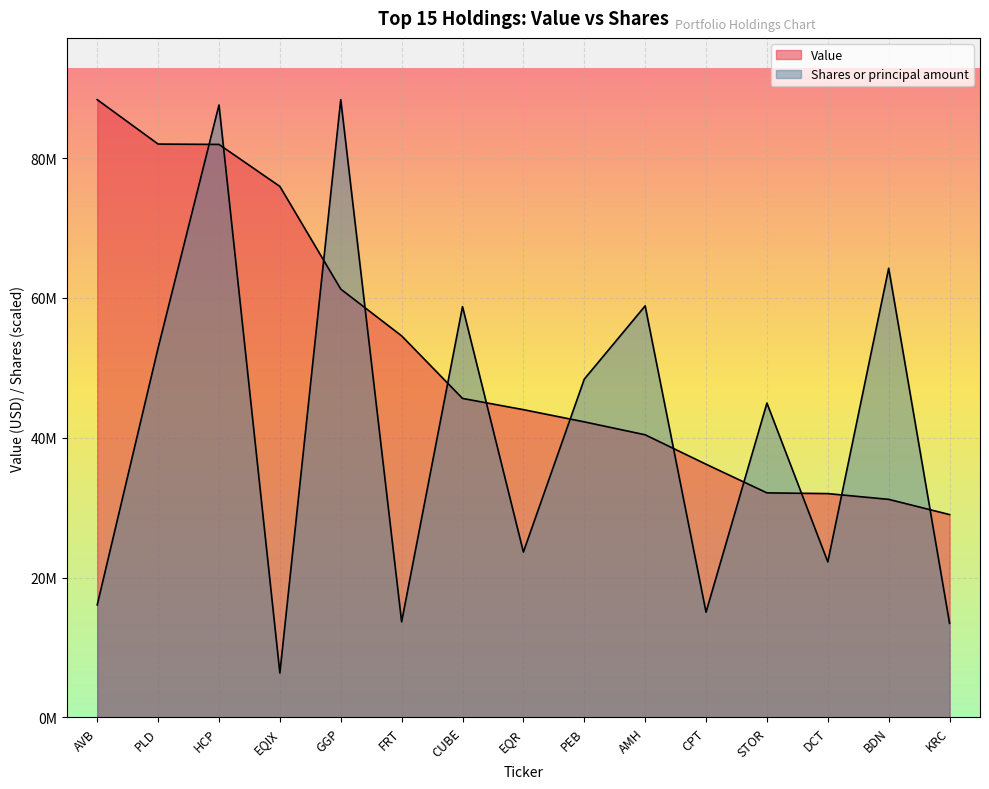

Reading right to left, extract all data points from this chart.

Value: KRC=29007000.0	BDN=31184000.0	DCT=32007000.0	STOR=32111000.0	CPT=36209000.0	AMH=40419000.0	PEB=42269000.0	EQR=44014000.0	CUBE=45619000.0	FRT=54567000.0	GGP=61257000.0	EQIX=75944000.0	HCP=81951000.0	PLD=82001000.0	AVB=88353000.0
Shares or principal amount: KRC=13454502.9	BDN=64238296.5	DCT=22237871.3	STOR=44956343.0	CPT=15045616.1	AMH=58855739.8	PEB=48379521.4	EQR=23650485.3	CUBE=58750994.0	FRT=13665465.6	GGP=88353000.0	EQIX=6341751.5	HCP=87591561.9	PLD=52844139.9	AVB=16088861.5